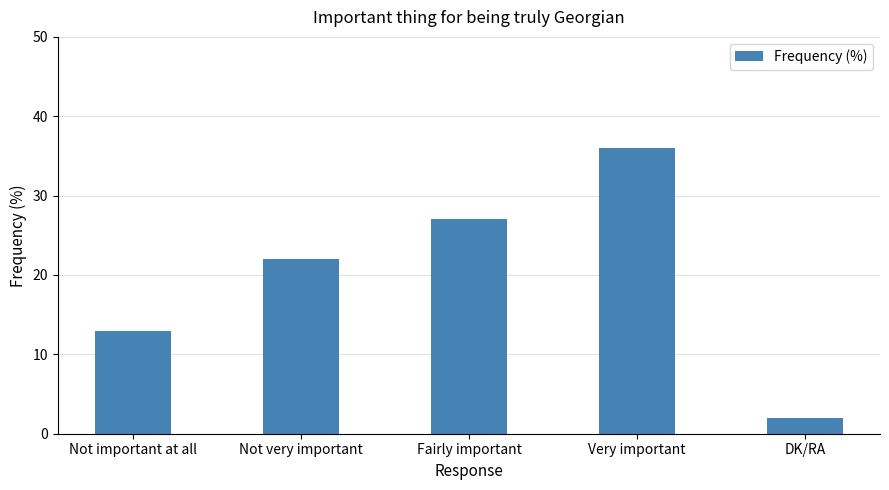

How many categories are shown in the chart?

5